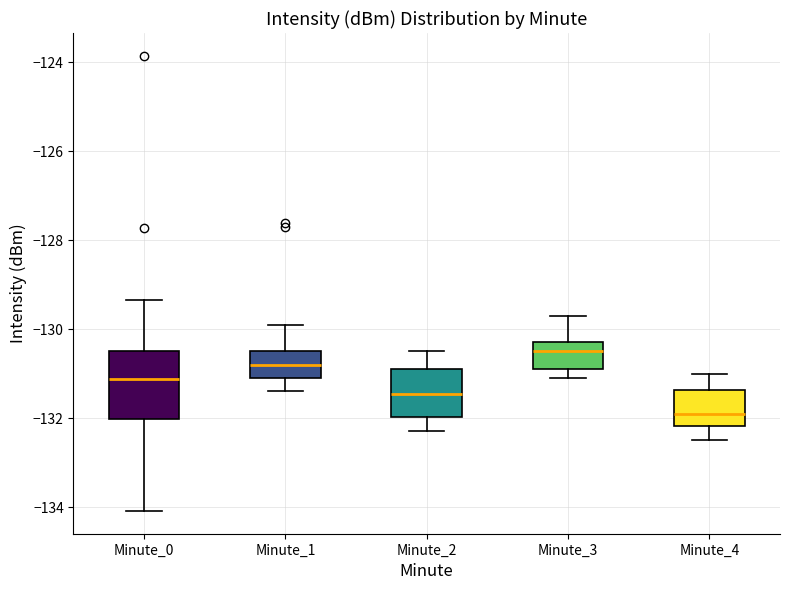

Reading left to right, transcribe this box plot: for each box, give where its median line is, the range the box spans, and where its two whiskers end, as read against the y-axis. The values are not printed on the chart, so give them approximately, as read against the axis.

Minute_0: median -131.2, box -132.0 to -130.4, whiskers -134.0 to -129.4
Minute_1: median -130.8, box -131.0 to -130.4, whiskers -131.4 to -129.8
Minute_2: median -131.4, box -132.0 to -130.8, whiskers -132.2 to -130.4
Minute_3: median -130.4, box -130.8 to -130.2, whiskers -131.0 to -129.6
Minute_4: median -131.8, box -132.2 to -131.4, whiskers -132.4 to -131.0